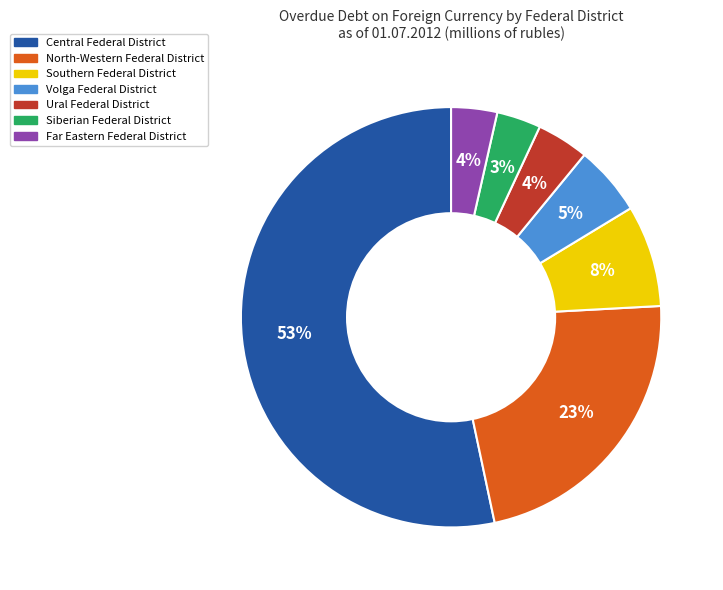

Combined, do Volga Federal District and Central Federal District account for over 50%?

Yes